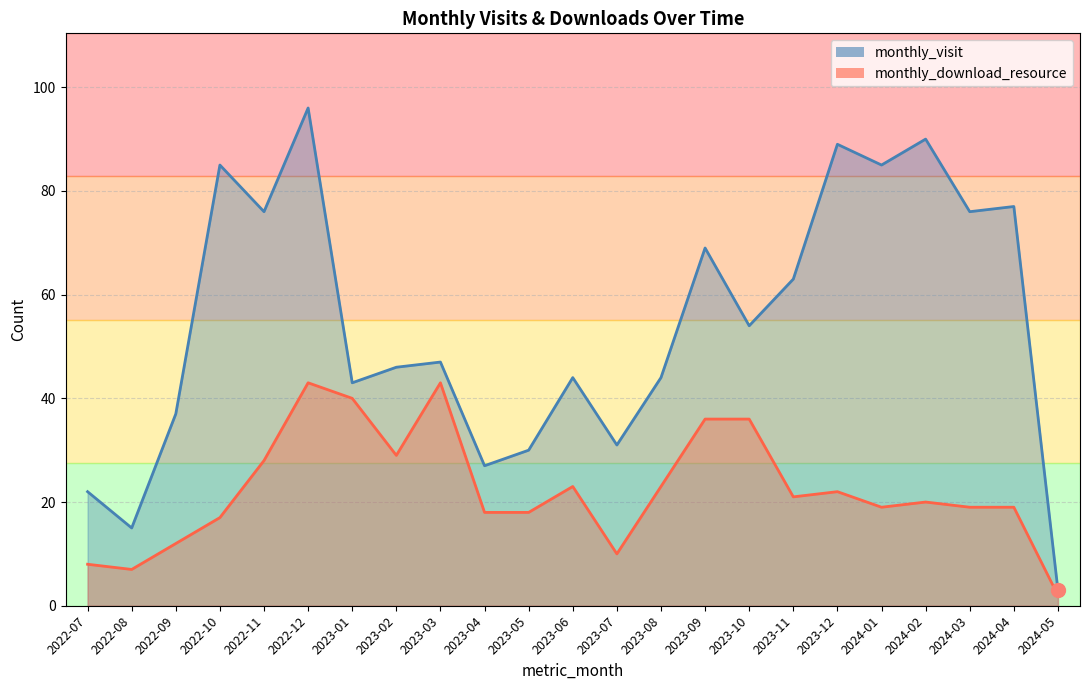

Reading left to right, transcribe all the data shown in this chart.

monthly_visit: 22	15	37	85	76	96	43	46	47	27	30	44	31	44	69	54	63	89	85	90	76	77	3
monthly_download_resource: 8	7	12	17	28	43	40	29	43	18	18	23	10	23	36	36	21	22	19	20	19	19	2